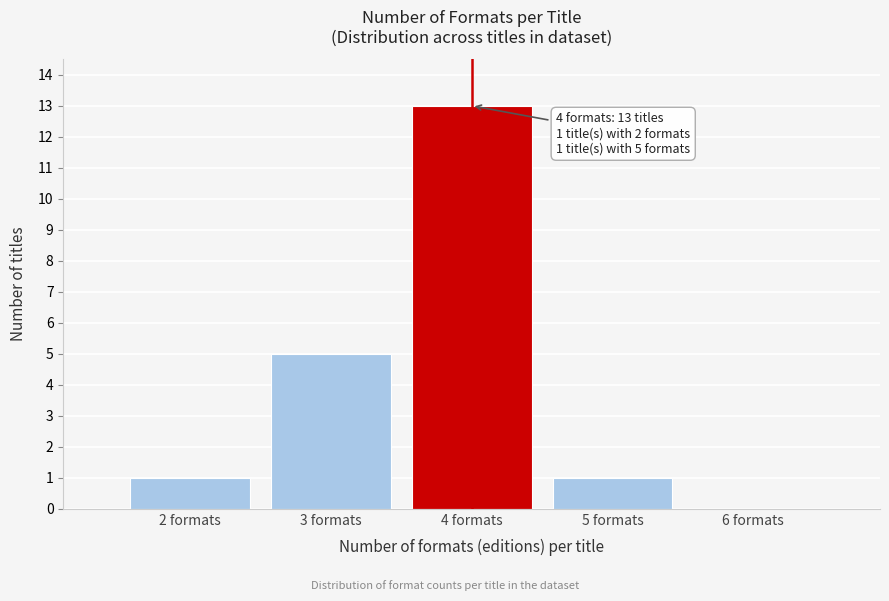

Which range on the x-axis has the tallest bar?

3.5 to 4.5